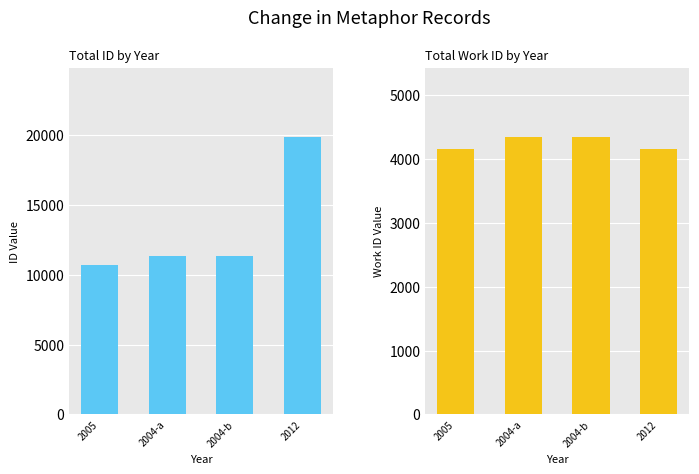

What is the difference between the maximum and minimum values in the work_id series?

186